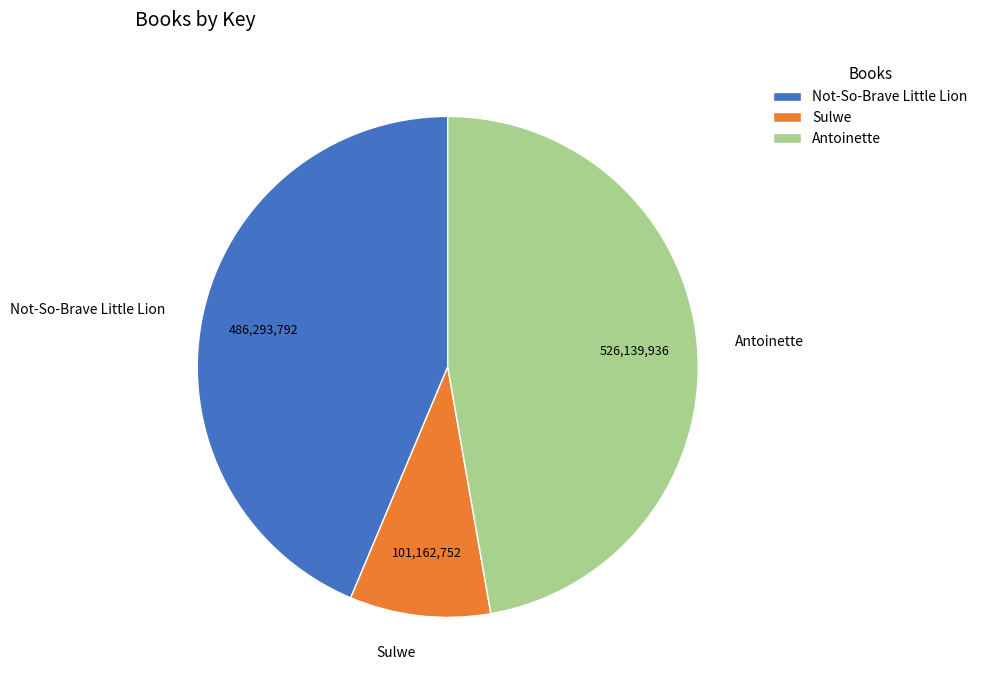

What is the smallest slice in the pie chart?

Sulwe